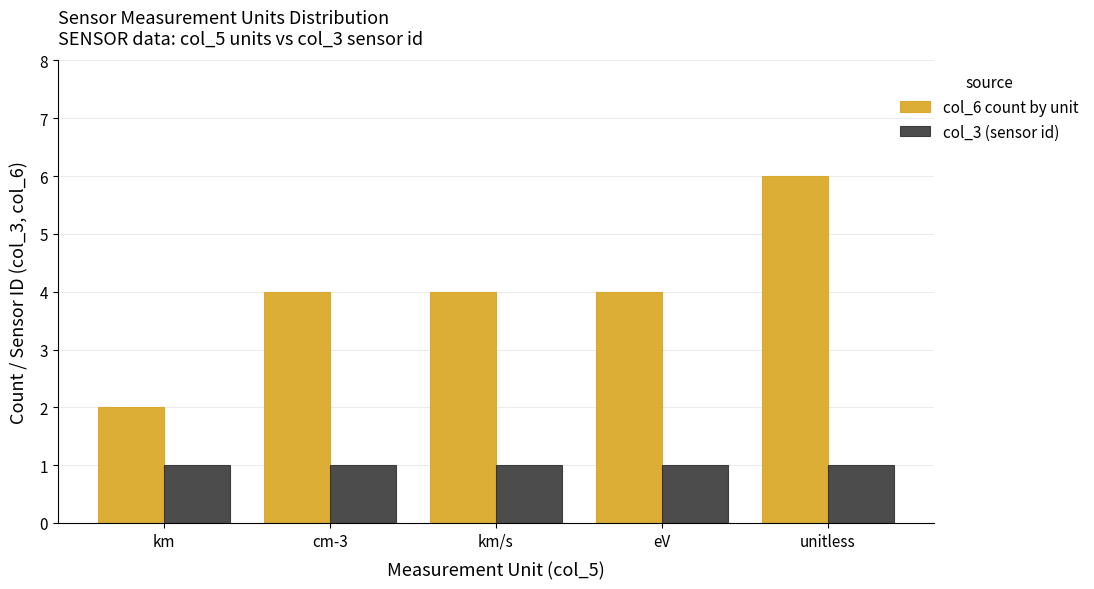

What is the average value of the col_3 (sensor id) series?

1